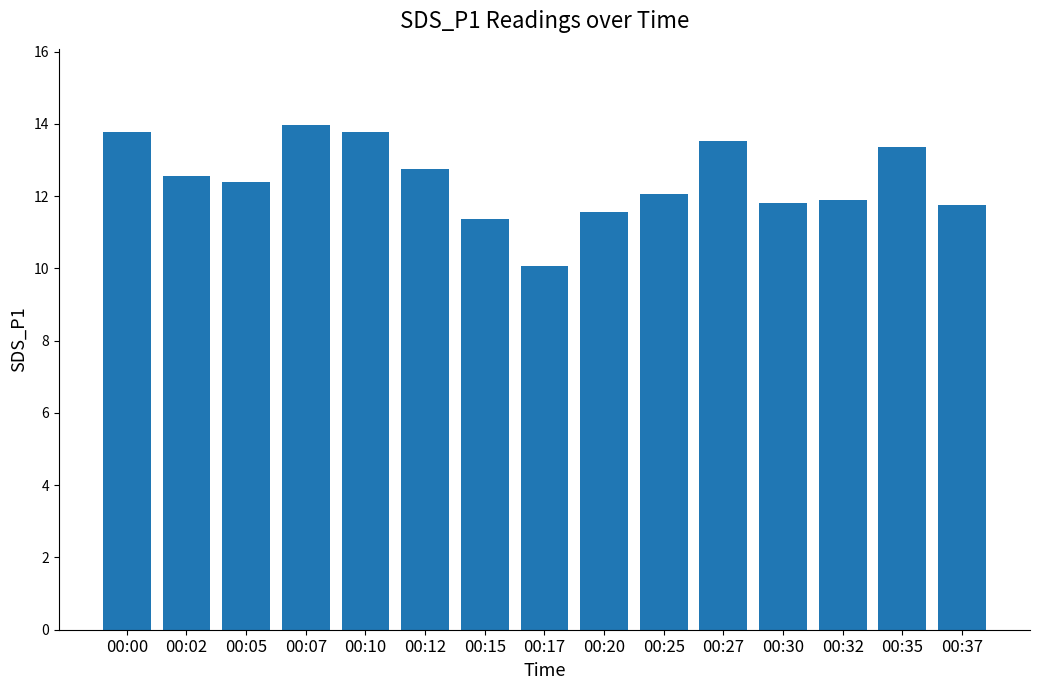

How many categories are shown in the chart?

15